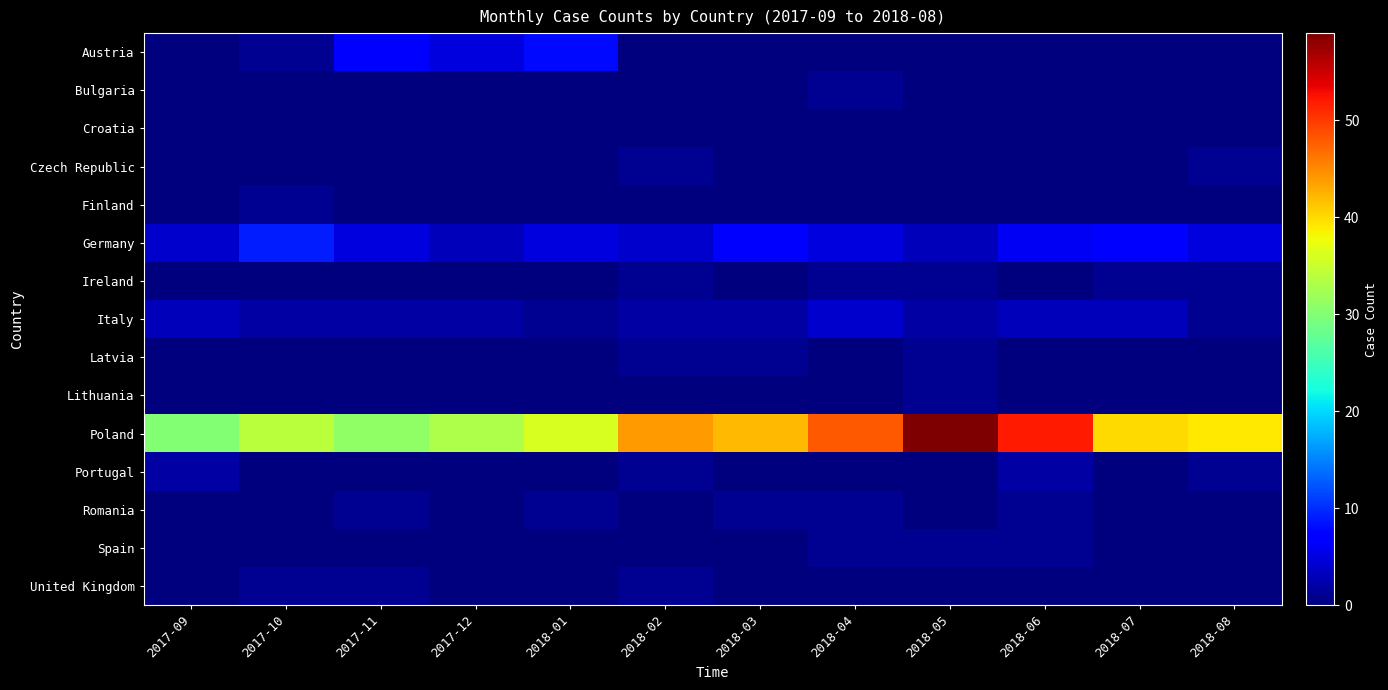

Between 2017-11 and 2017-09, which is larger?

2017-11